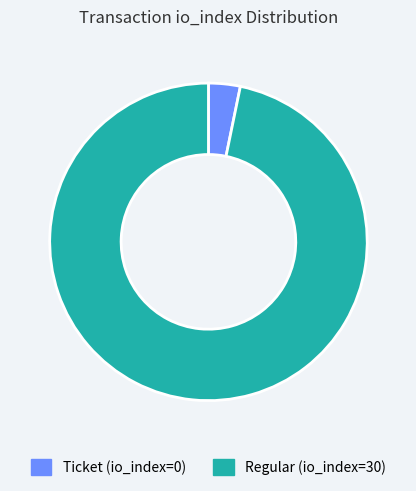

Does any single category account for the majority?

Yes